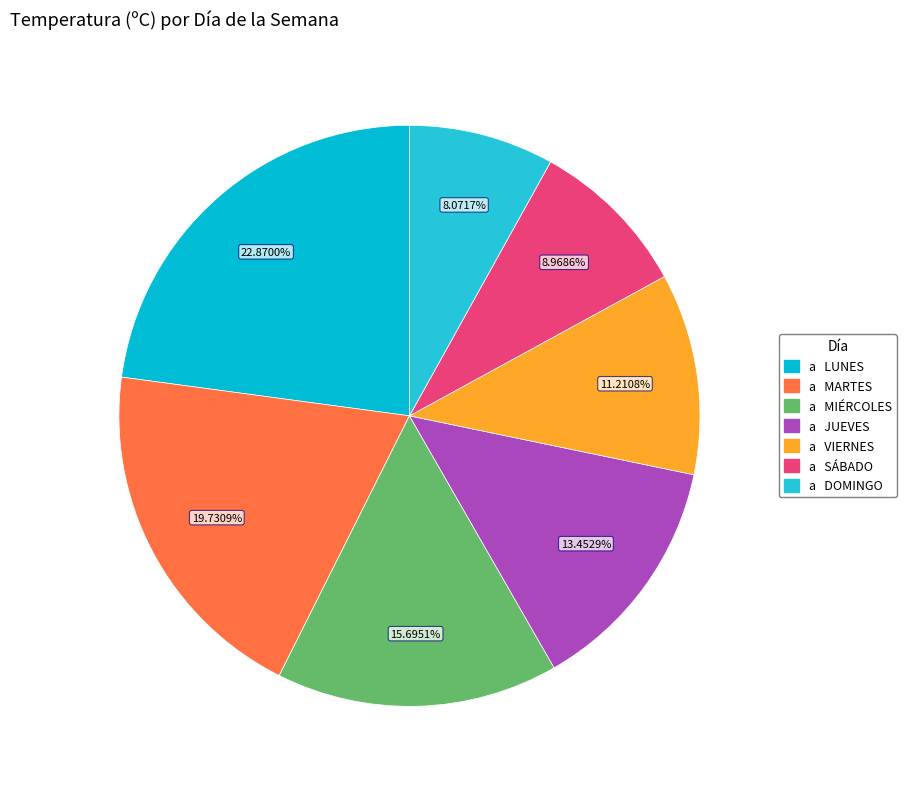

Is there any slice that represents more than half of the pie?

No